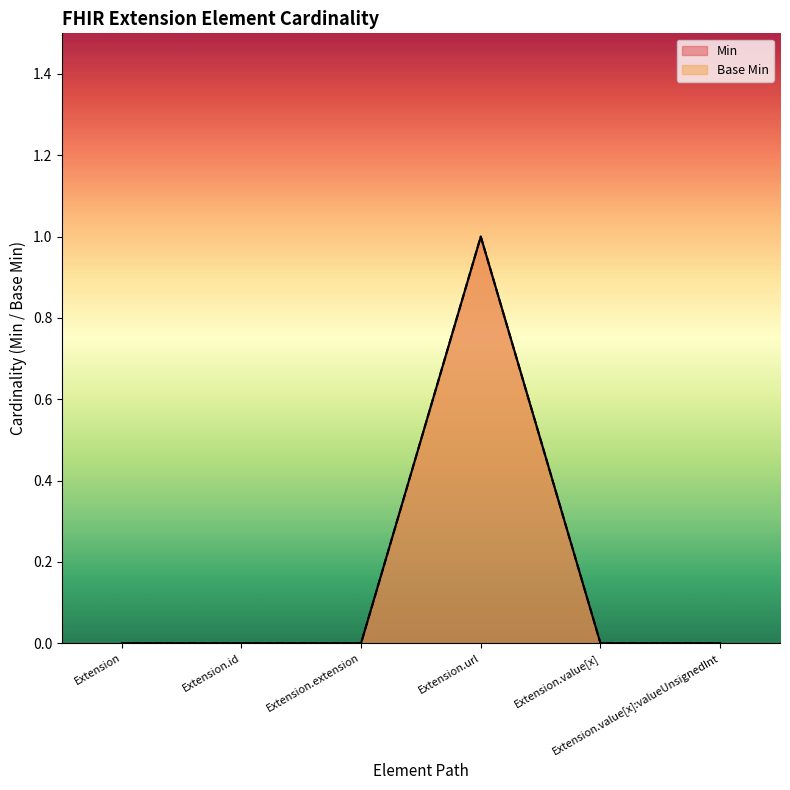

At which category does the chart reach its minimum across all series?

Extension